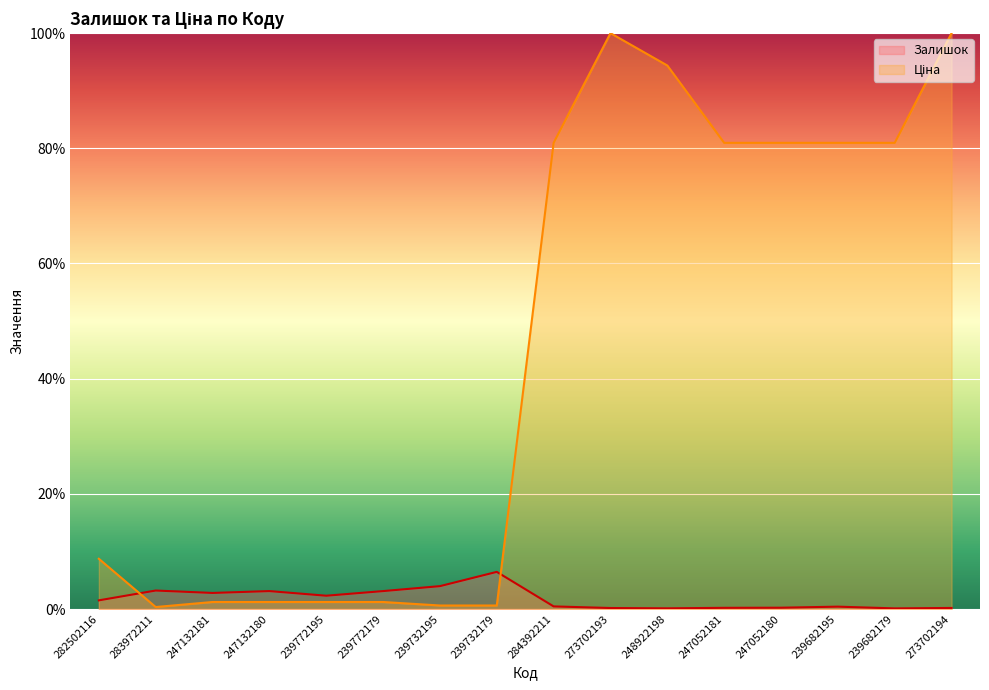

What is the minimum value shown in the chart?

0.1